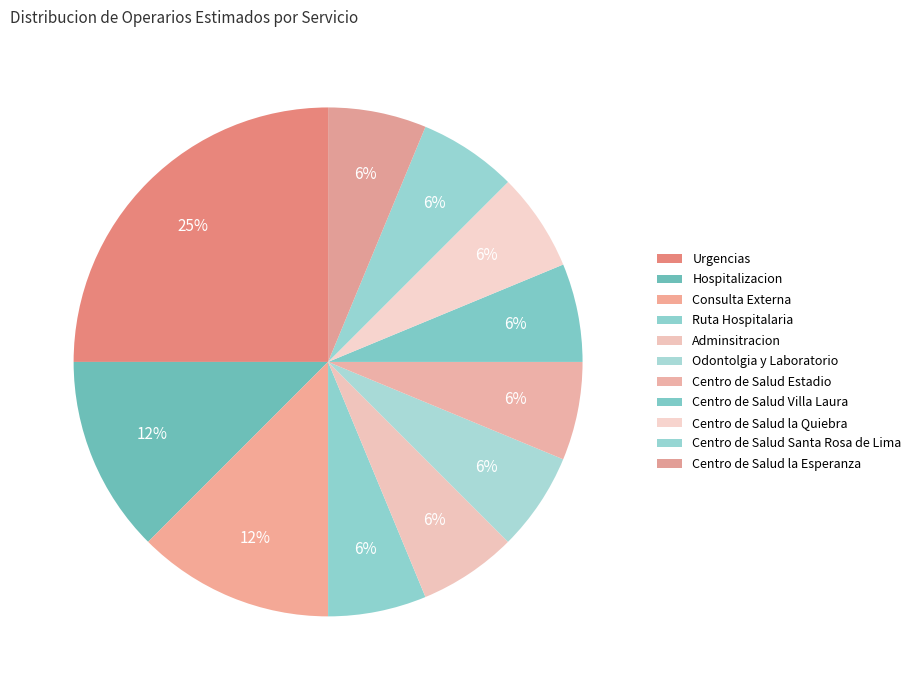

To the nearest percent, what portion does Hospitalizacion represent?

12%